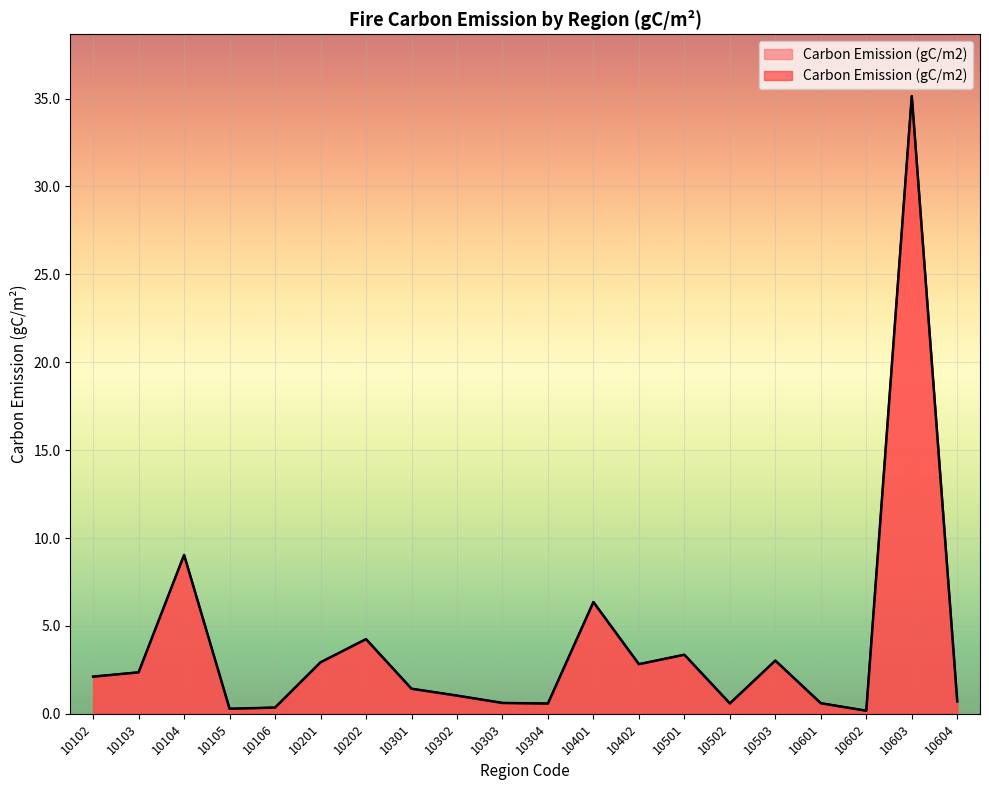

Reading left to right, extract all data points from this chart.

10102=2.1	10103=2.4	10104=9.0	10105=0.3	10106=0.4	10201=2.9	10202=4.2	10301=1.4	10302=1.0	10303=0.6	10304=0.6	10401=6.4	10402=2.8	10501=3.4	10502=0.6	10503=3.0	10601=0.6	10602=0.2	10603=35.1	10604=0.7